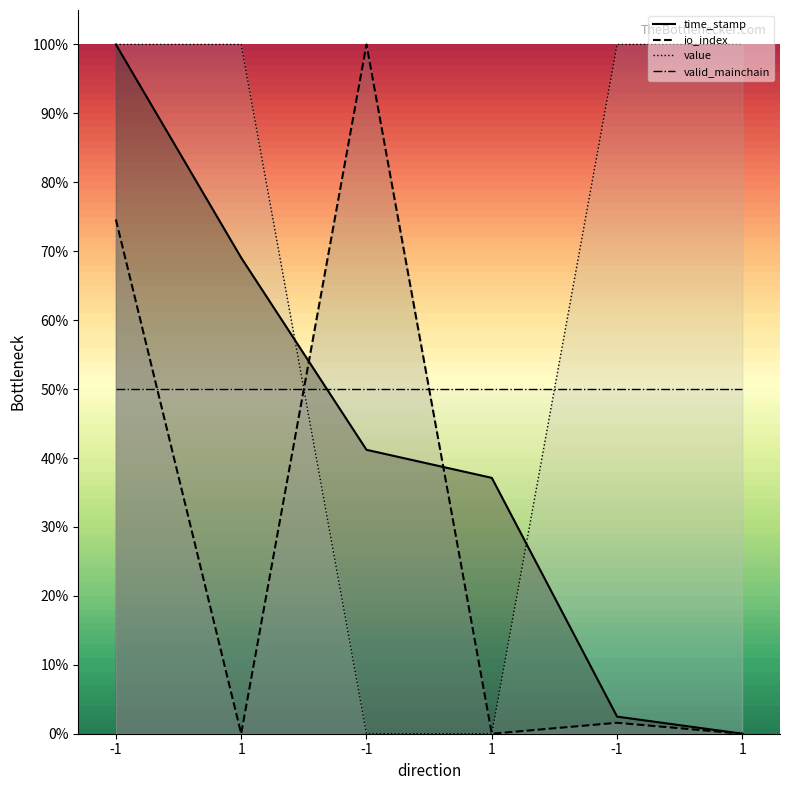

Which has a higher value, 1 or 1?

1